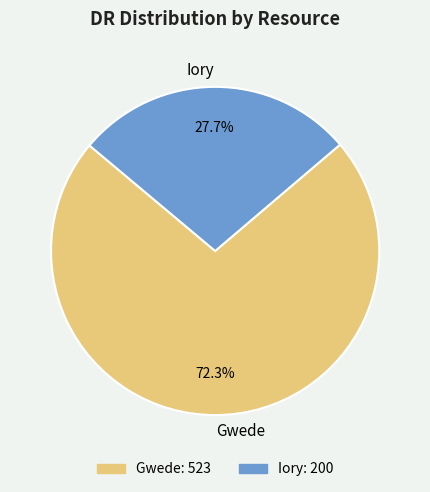

To the nearest percent, what portion does Iory represent?

28%